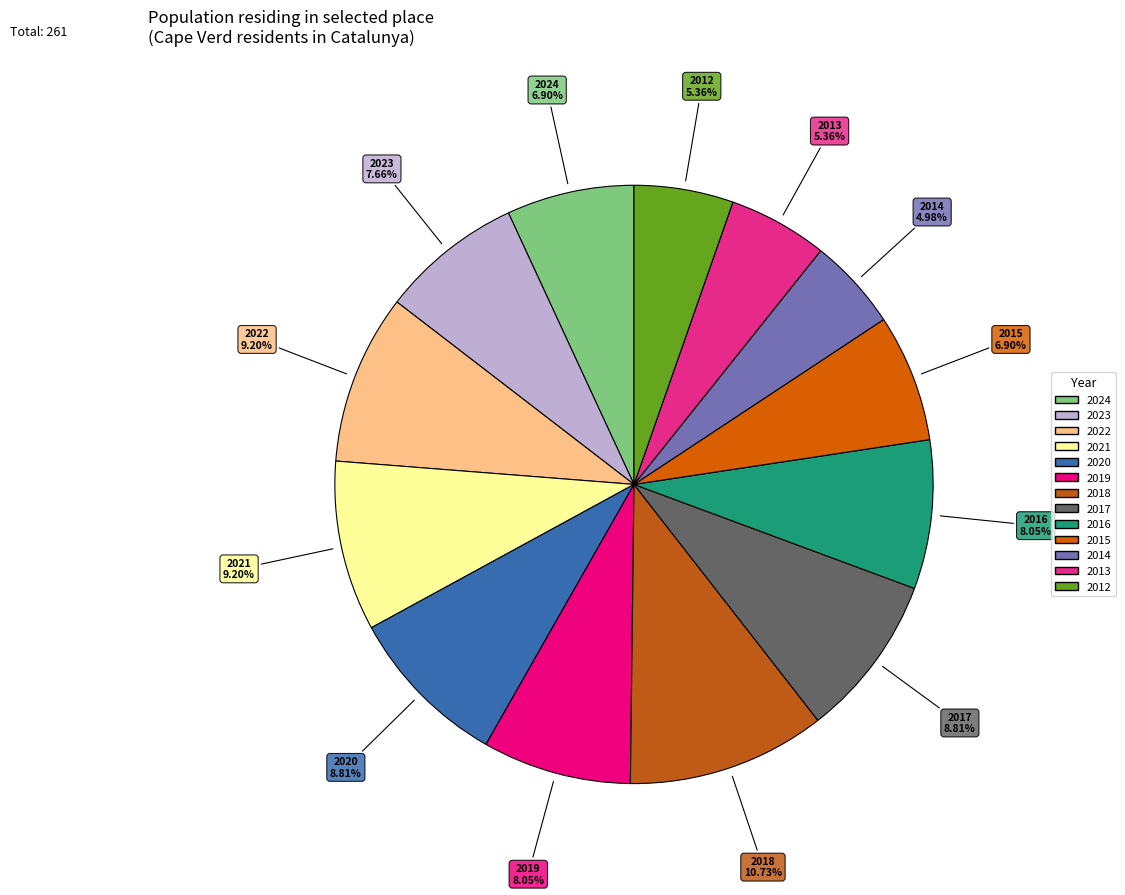

What is the ratio of the value at 2017 to the value at 2021?

1.0